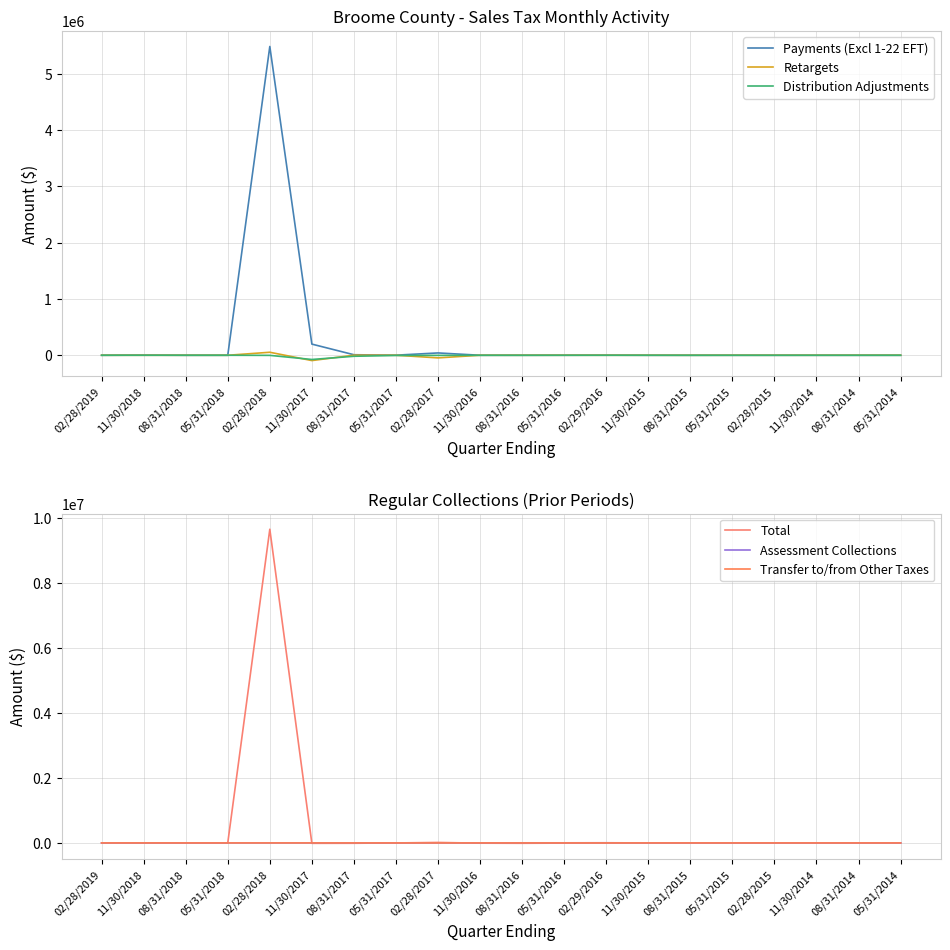

Where is the first local maximum for Payments (Excl 1-22 EFT)?

11/30/2018